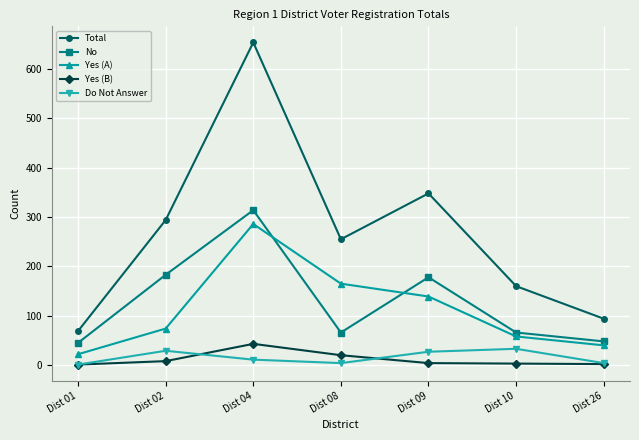

At how many categories does at least one series exceed 398?

1